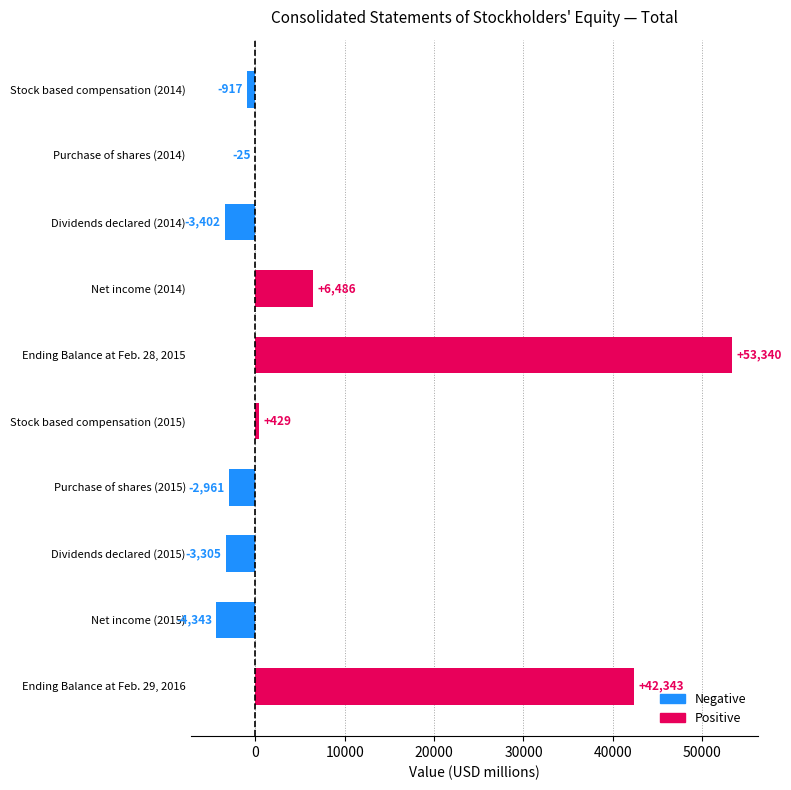

The chart shows a value of 429 at Stock based compensation (2015). True or false?

True